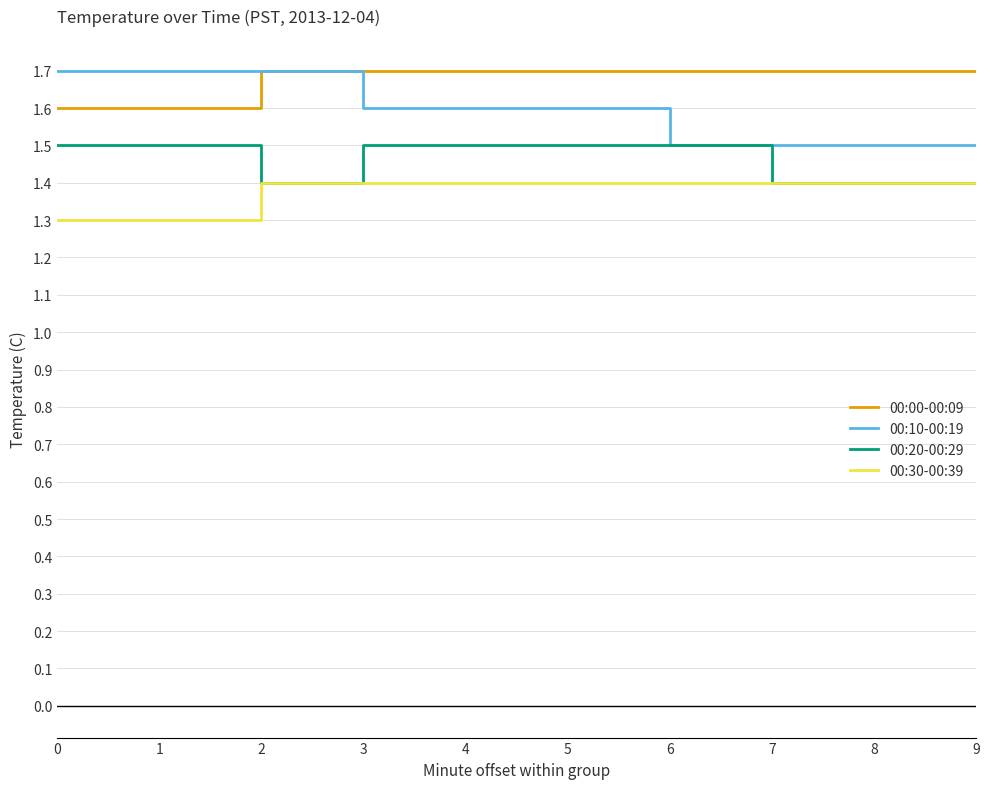

Is the value of 00:00-00:09 at 0 greater than the value of 00:20-00:29 at 0?

Yes